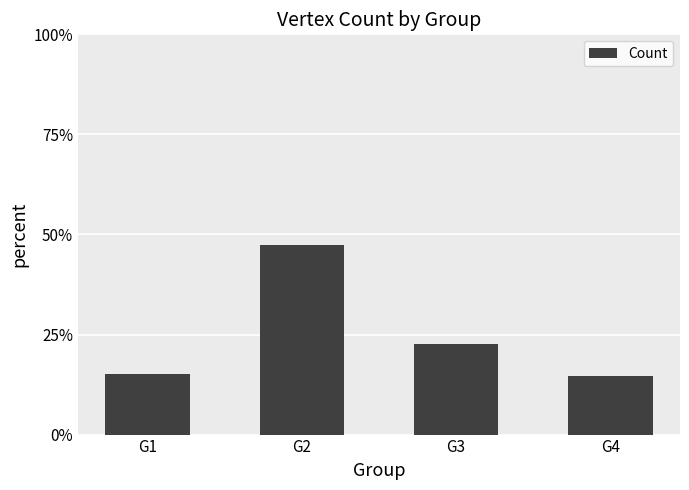

What is the value of the 2nd bar from the left?

47.4